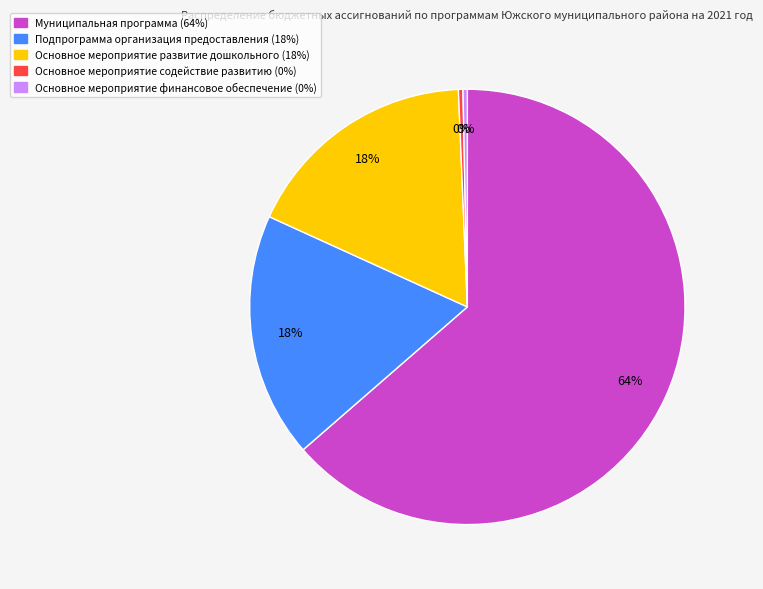

To the nearest percent, what is the combined percentage of Муниципальная программа and Подпрограмма организация предоставления?

82%